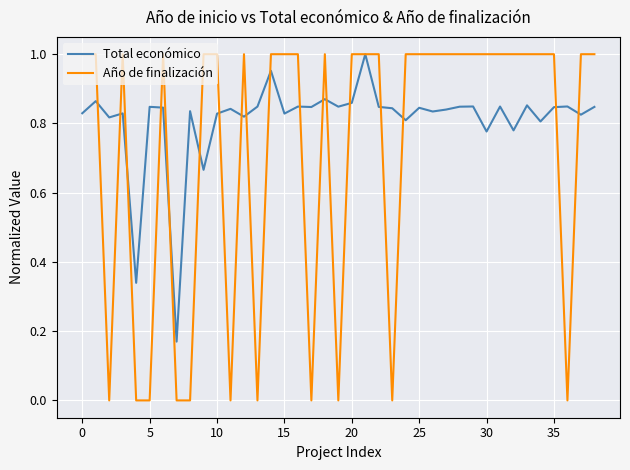

What is the sum of all Total económico values?

31.6